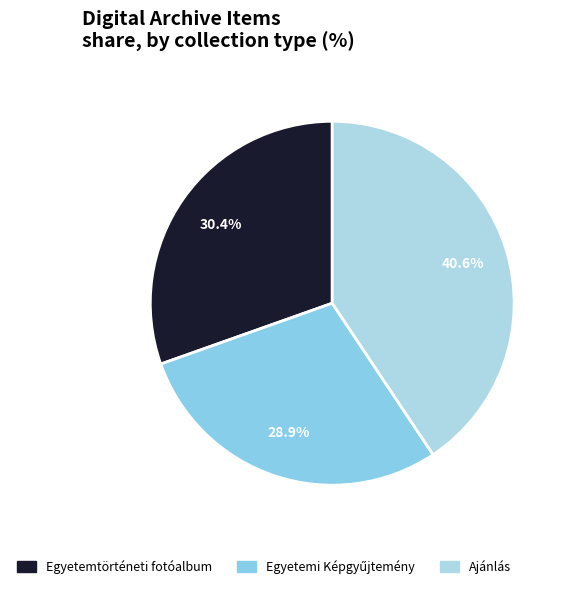

Count the number of slices in the pie.

3